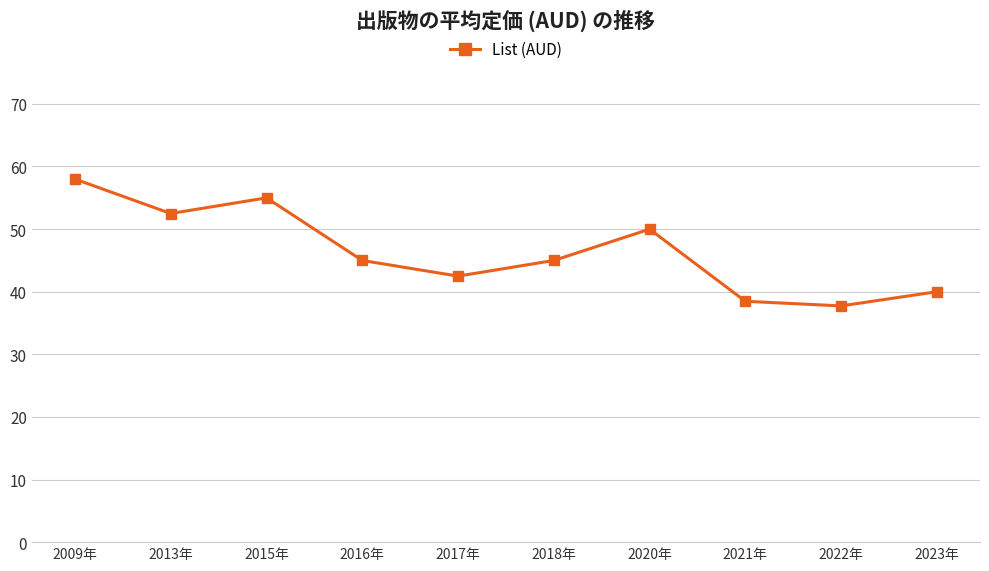

Where is the first local minimum?

2013年